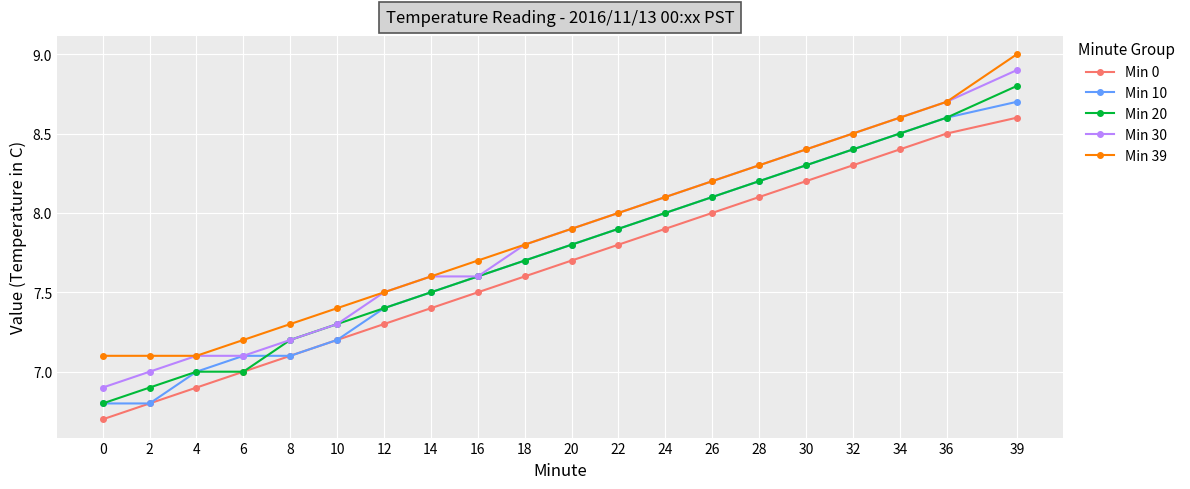

Reading left to right, what are all the values shown in this chart?

Min 0: 6.7	6.8	6.9	7.0	7.1	7.2	7.3	7.4	7.5	7.6	7.7	7.8	7.9	8.0	8.1	8.2	8.3	8.4	8.5	8.6
Min 10: 6.8	6.8	7.0	7.1	7.1	7.2	7.4	7.5	7.6	7.7	7.8	7.9	8.0	8.1	8.2	8.3	8.4	8.5	8.6	8.7
Min 20: 6.8	6.9	7.0	7.0	7.2	7.3	7.4	7.5	7.6	7.7	7.8	7.9	8.0	8.1	8.2	8.3	8.4	8.5	8.6	8.8
Min 30: 6.9	7.0	7.1	7.1	7.2	7.3	7.5	7.6	7.6	7.8	7.9	8.0	8.1	8.2	8.3	8.4	8.5	8.6	8.7	8.9
Min 39: 7.1	7.1	7.1	7.2	7.3	7.4	7.5	7.6	7.7	7.8	7.9	8.0	8.1	8.2	8.3	8.4	8.5	8.6	8.7	9.0